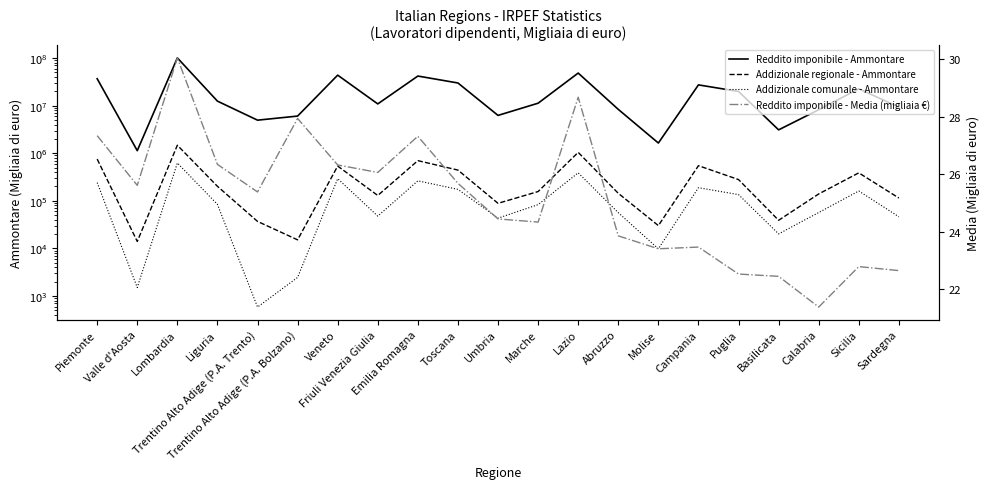

Rank the categories by Reddito imponibile - Media (migliaia €) value from lowest to highest.

Calabria, Basilicata, Puglia, Sardegna, Sicilia, Molise, Campania, Abruzzo, Marche, Umbria, Trentino Alto Adige (P.A. Trento), Valle d'Aosta, Toscana, Friuli Venezia Giulia, Veneto, Liguria, Emilia Romagna, Piemonte, Trentino Alto Adige (P.A. Bolzano), Lazio, Lombardia